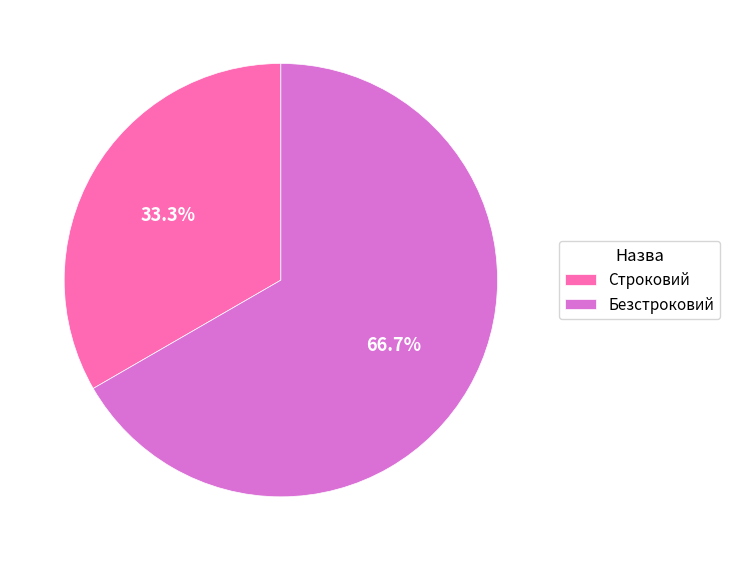

Between Безстроковий and Строковий, which is larger?

Безстроковий